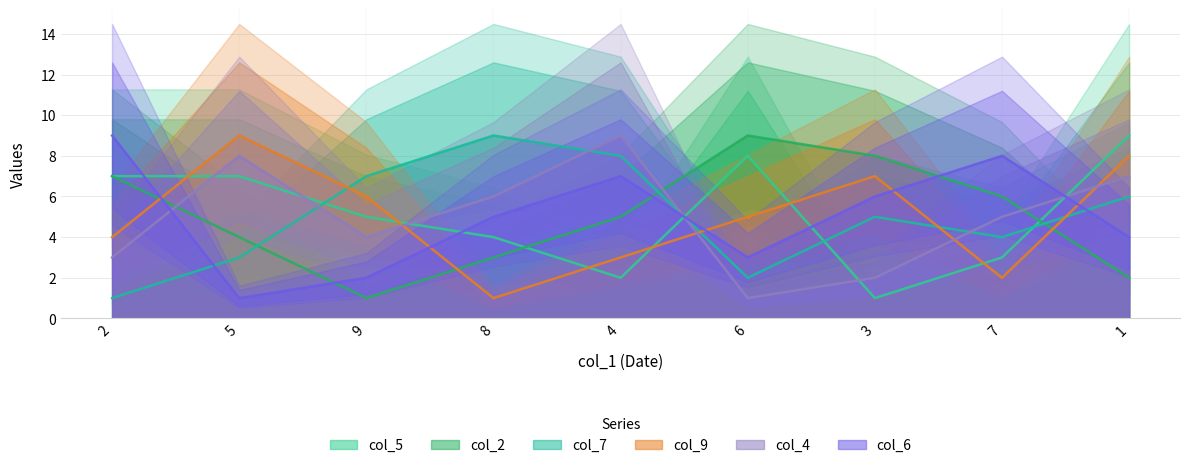

At which label does col_7 reach its minimum?

2